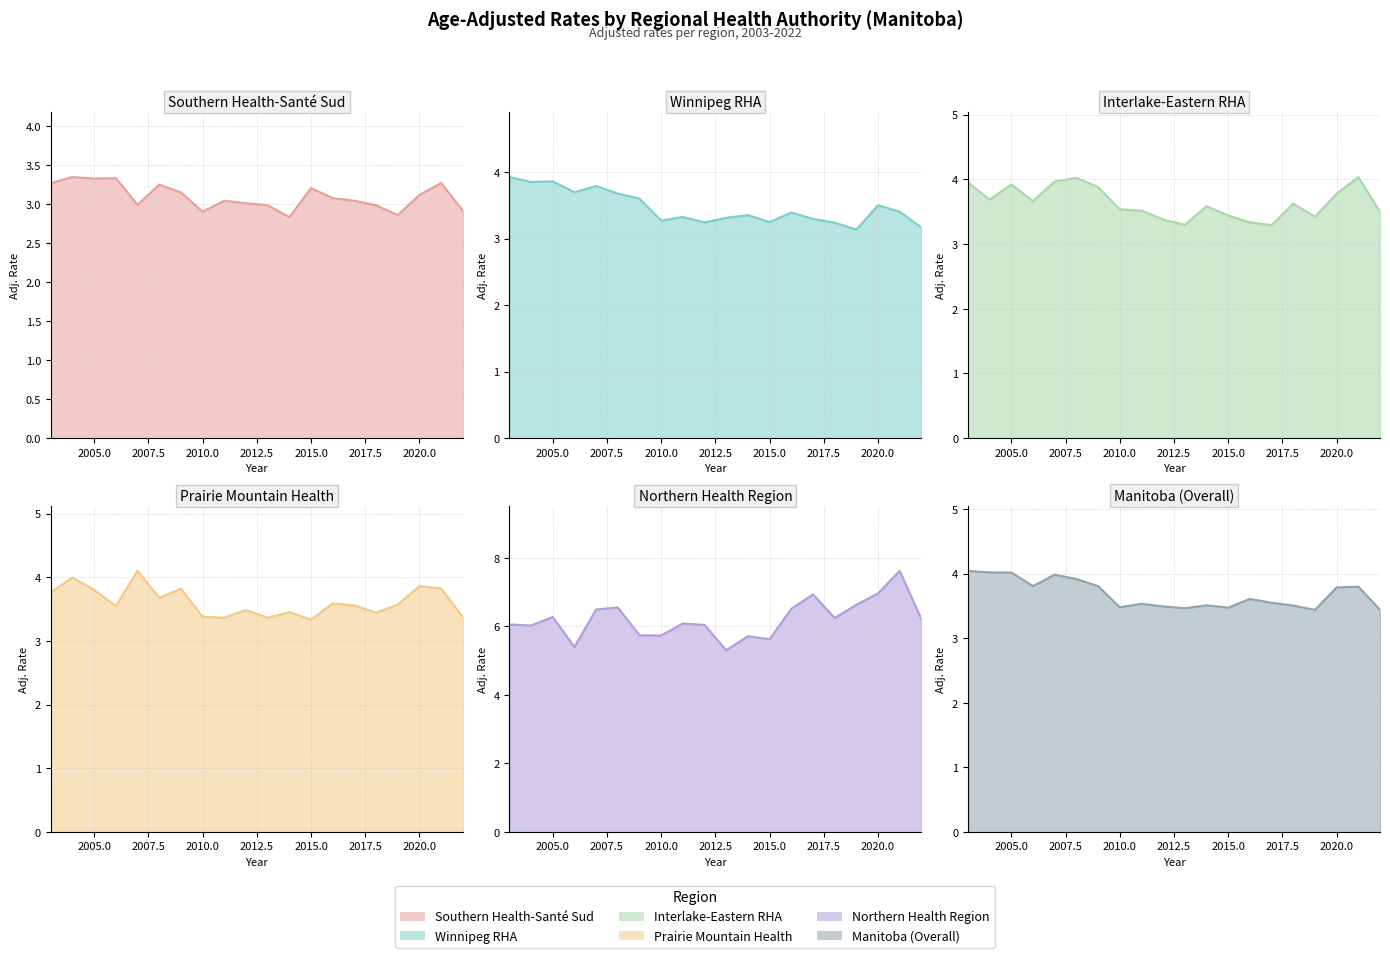

True or false: Southern Health-Sante Sud has a value of 4.5 at 2016.

False